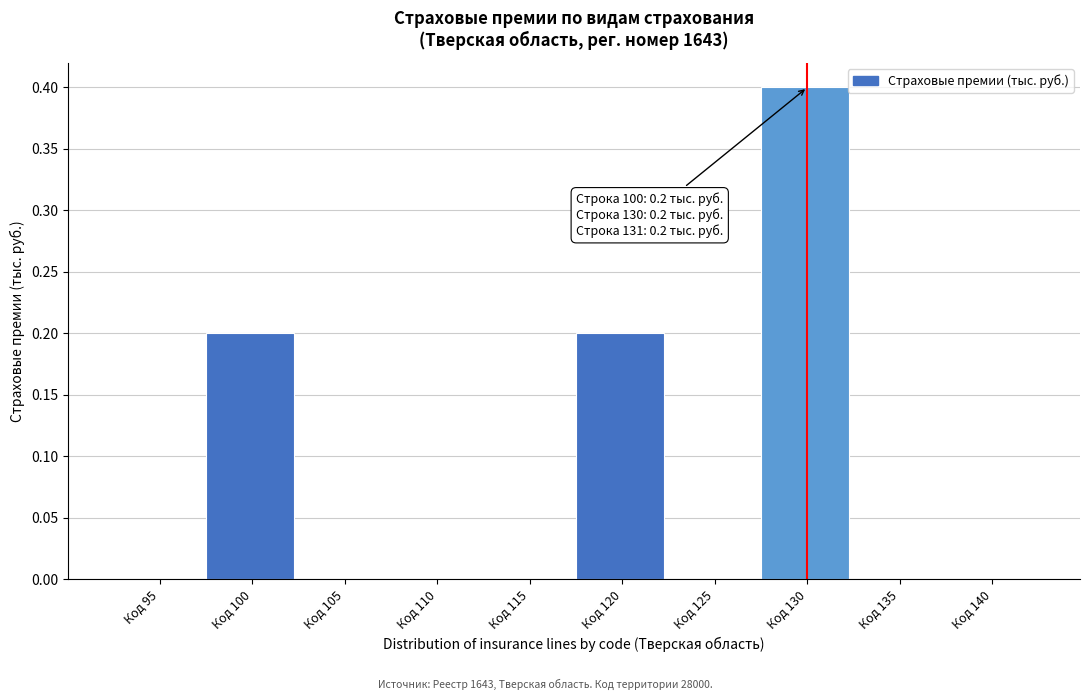

Reading left to right, extract all data points from this chart.

Код 95=0.0	Код 100=0.2	Код 105=0.0	Код 110=0.0	Код 115=0.0	Код 120=0.2	Код 125=0.0	Код 130=0.4	Код 135=0.0	Код 140=0.0